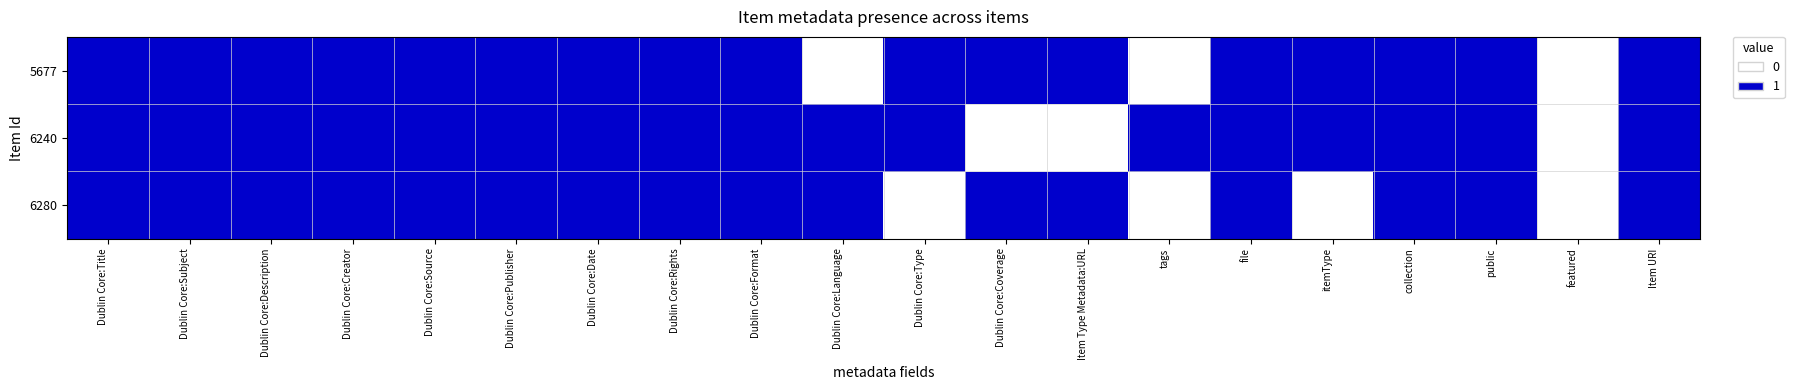

Reading right to left, list all the values displayed in this chart.

5677: Item URI=1	featured=0	public=1	collection=1	itemType=1	file=1	tags=0	Item Type Metadata:URL=1	Dublin Core:Coverage=1	Dublin Core:Type=1	Dublin Core:Language=0	Dublin Core:Format=1	Dublin Core:Rights=1	Dublin Core:Date=1	Dublin Core:Publisher=1	Dublin Core:Source=1	Dublin Core:Creator=1	Dublin Core:Description=1	Dublin Core:Subject=1	Dublin Core:Title=1
6240: Item URI=1	featured=0	public=1	collection=1	itemType=1	file=1	tags=1	Item Type Metadata:URL=0	Dublin Core:Coverage=0	Dublin Core:Type=1	Dublin Core:Language=1	Dublin Core:Format=1	Dublin Core:Rights=1	Dublin Core:Date=1	Dublin Core:Publisher=1	Dublin Core:Source=1	Dublin Core:Creator=1	Dublin Core:Description=1	Dublin Core:Subject=1	Dublin Core:Title=1
6280: Item URI=1	featured=0	public=1	collection=1	itemType=0	file=1	tags=0	Item Type Metadata:URL=1	Dublin Core:Coverage=1	Dublin Core:Type=0	Dublin Core:Language=1	Dublin Core:Format=1	Dublin Core:Rights=1	Dublin Core:Date=1	Dublin Core:Publisher=1	Dublin Core:Source=1	Dublin Core:Creator=1	Dublin Core:Description=1	Dublin Core:Subject=1	Dublin Core:Title=1